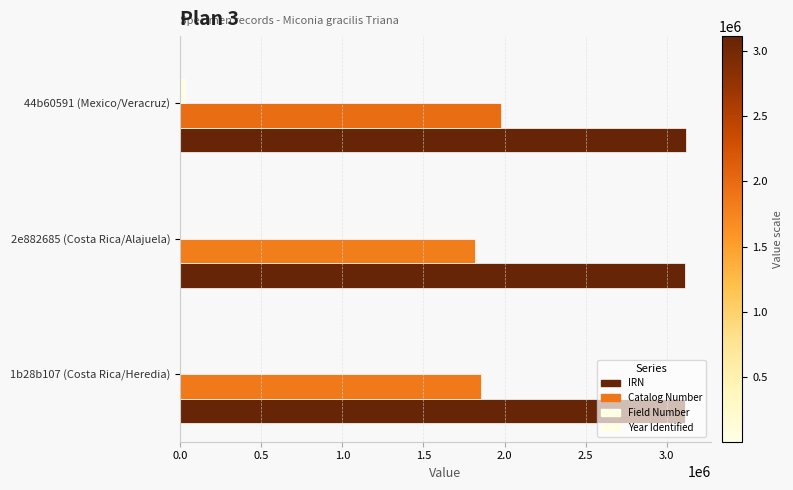

Which series has the largest range (max minus min)?

Catalog Number